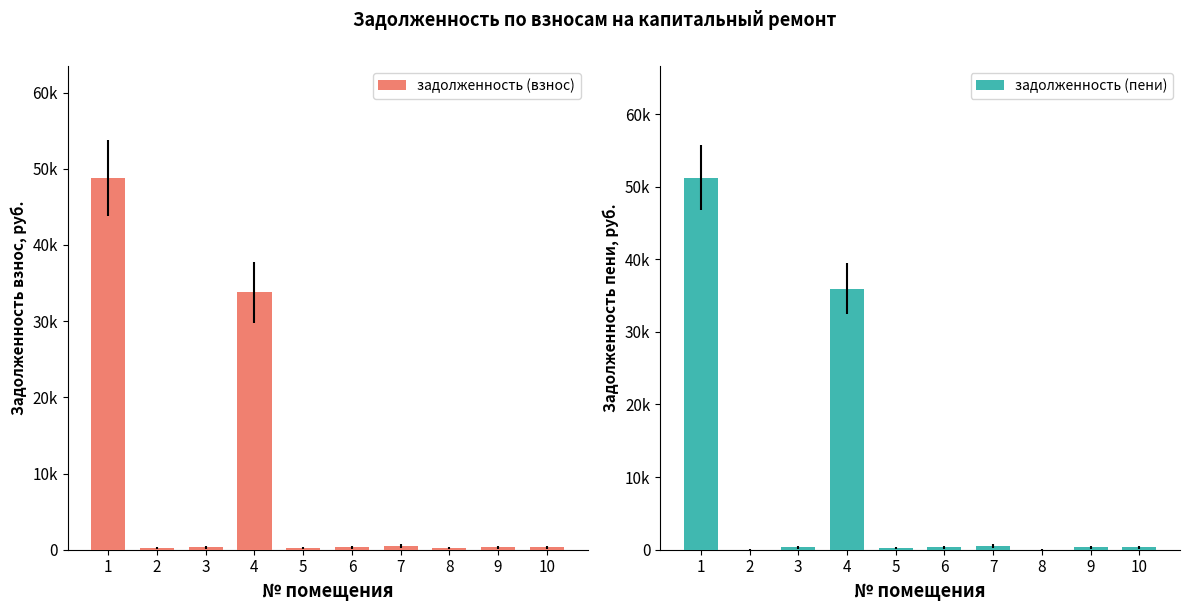

How many values in the задолженность (взнос) series are below 335?

5